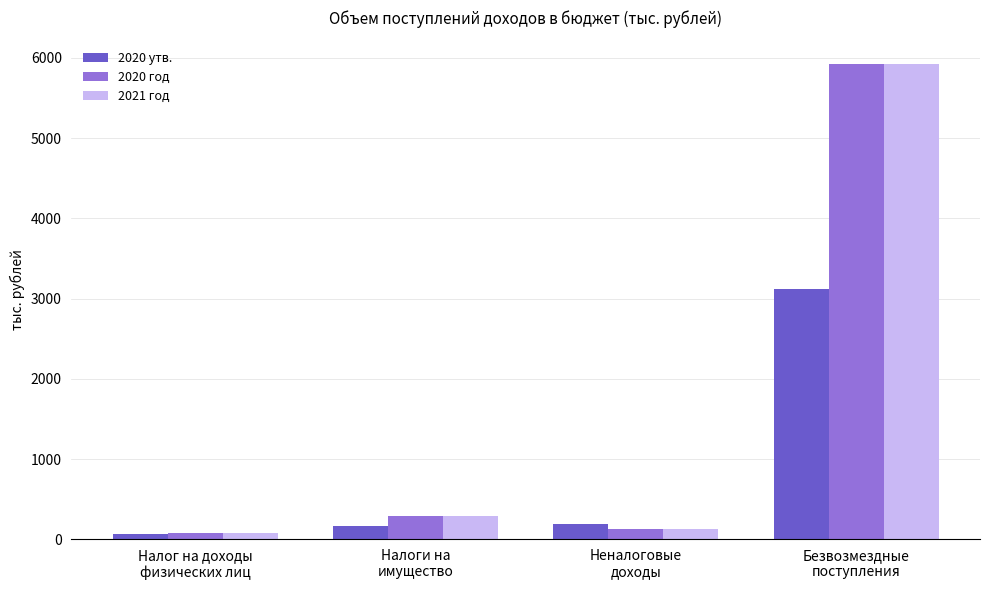

At which label is 2020 год closest to 2998?

Налоги на
имущество